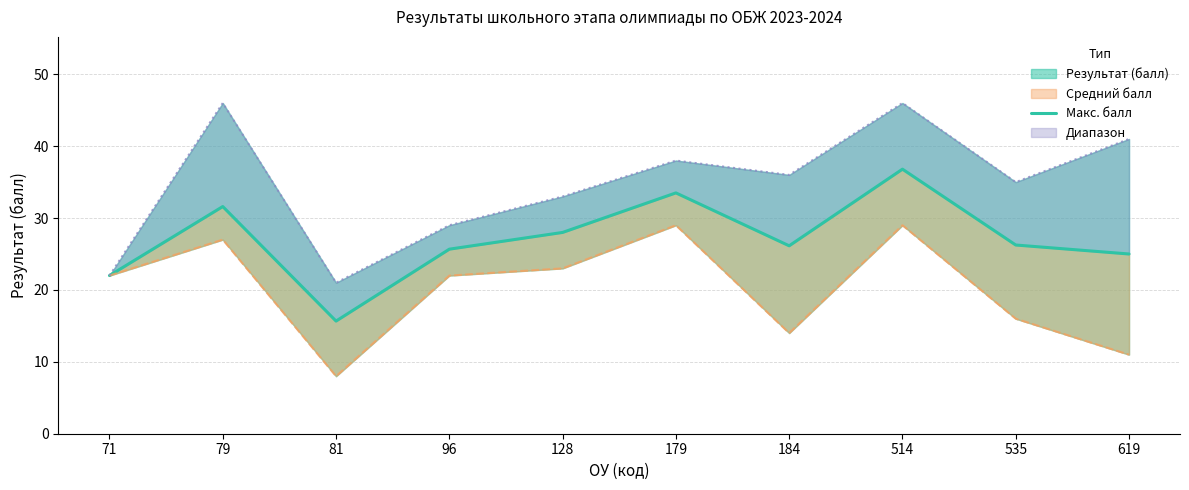

How many data points are above 26?

6